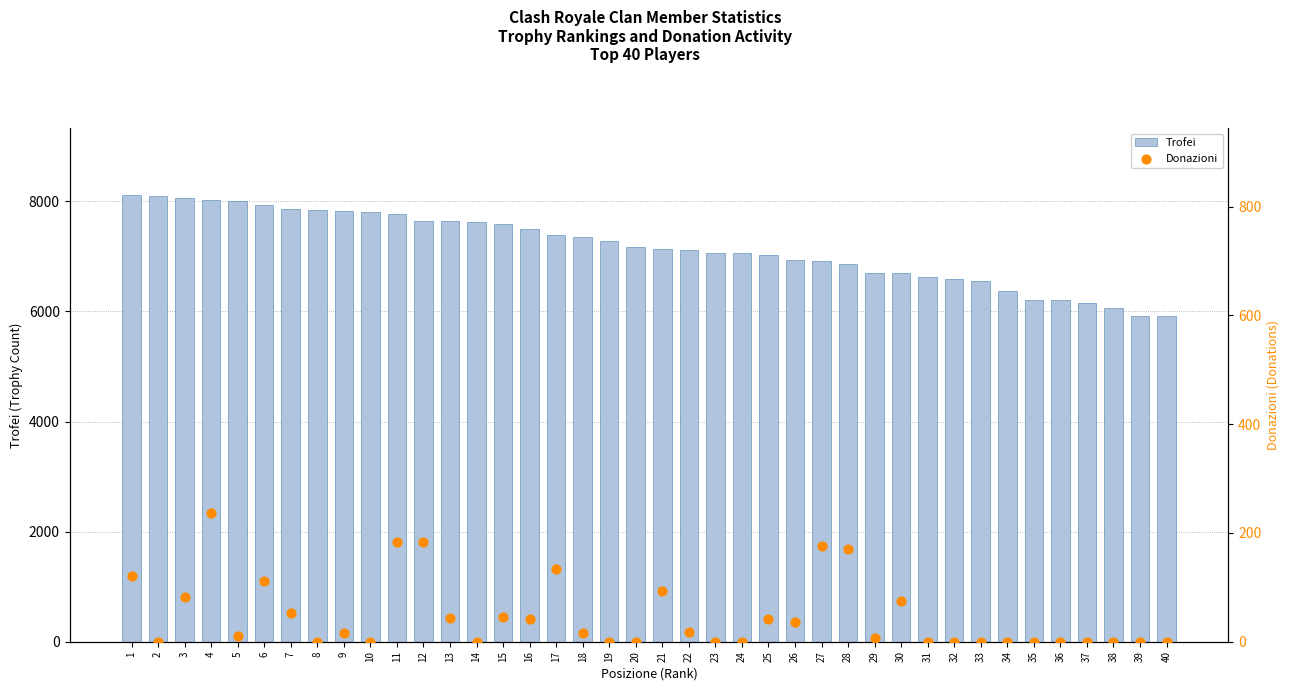

Which series reaches the minimum Y coordinate?

Donazioni